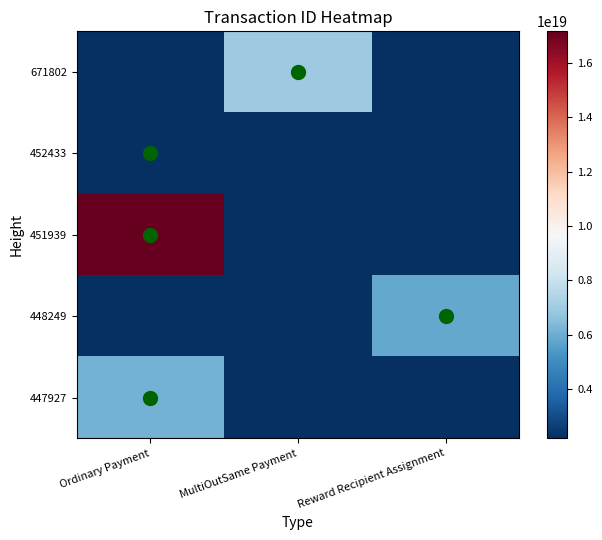

Reading left to right, what are all the values shown in this chart?

671802: Ordinary Payment=0	MultiOutSame Payment=6954246966512857088	Reward Recipient Assignment=0
452433: Ordinary Payment=2187004594670318336	MultiOutSame Payment=0	Reward Recipient Assignment=0
451939: Ordinary Payment=17168810243412568064	MultiOutSame Payment=0	Reward Recipient Assignment=0
448249: Ordinary Payment=0	MultiOutSame Payment=0	Reward Recipient Assignment=5863716922964081664
447927: Ordinary Payment=6109680780331342848	MultiOutSame Payment=0	Reward Recipient Assignment=0